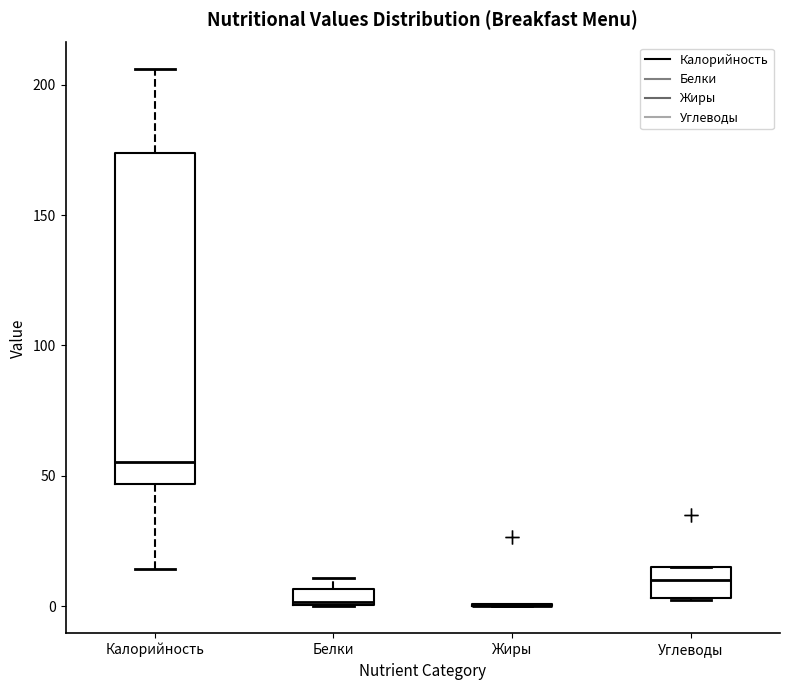

Where is the upper edge of the box for Углеводы on the y-axis? The values are not printed on the chart, so give them approximately, as read against the axis.

15